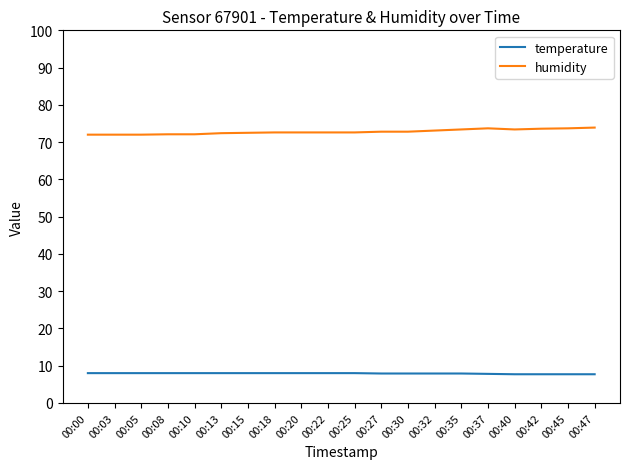

What is the minimum value for humidity?

72.0